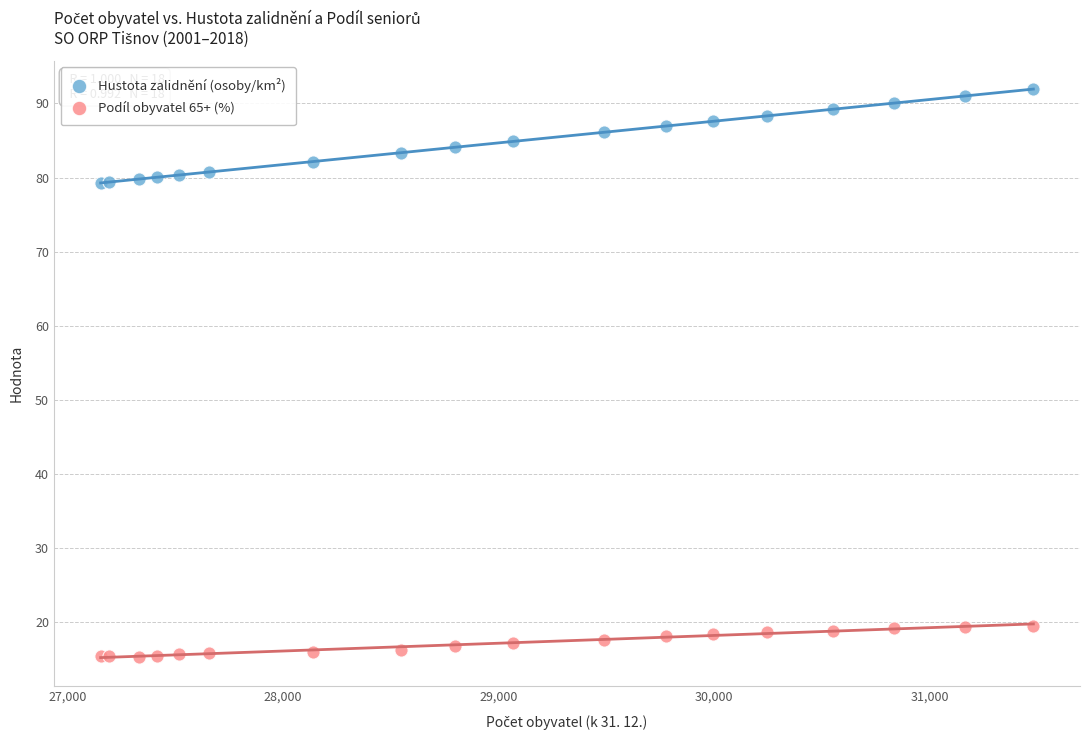

What are all the series names shown in the legend?

Hustota zalidnění (osoby/km²), Podíl obyvatel 65+ (%)